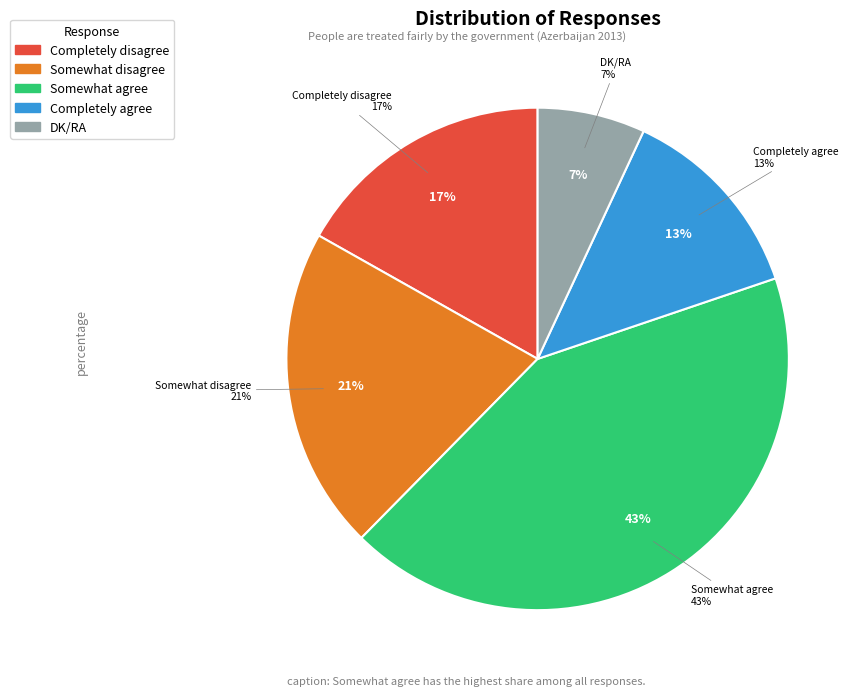

Which category has the biggest portion of the pie?

Somewhat agree